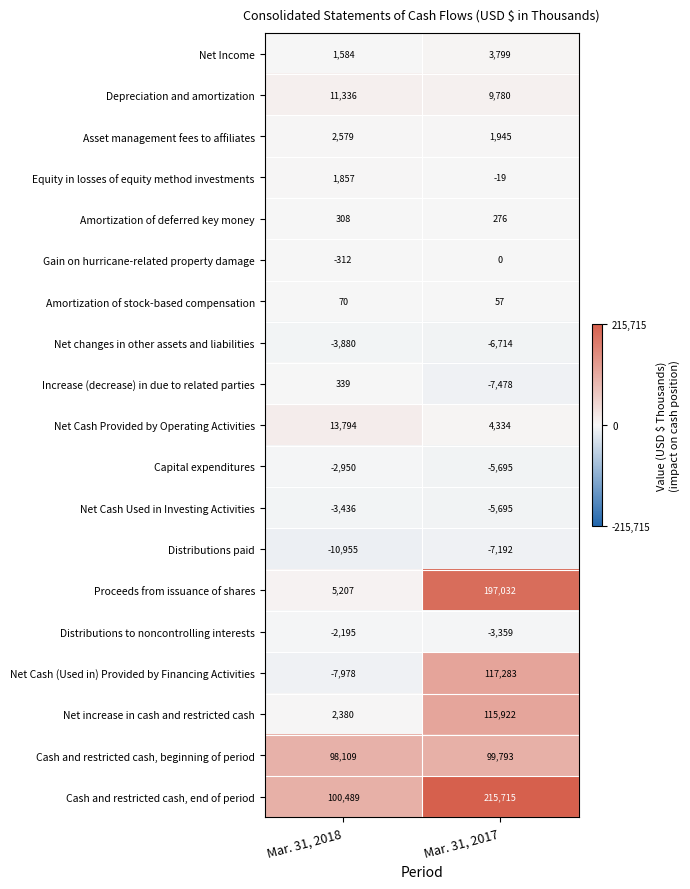

What is the sum of all Cash and restricted cash, end of period values?

316204